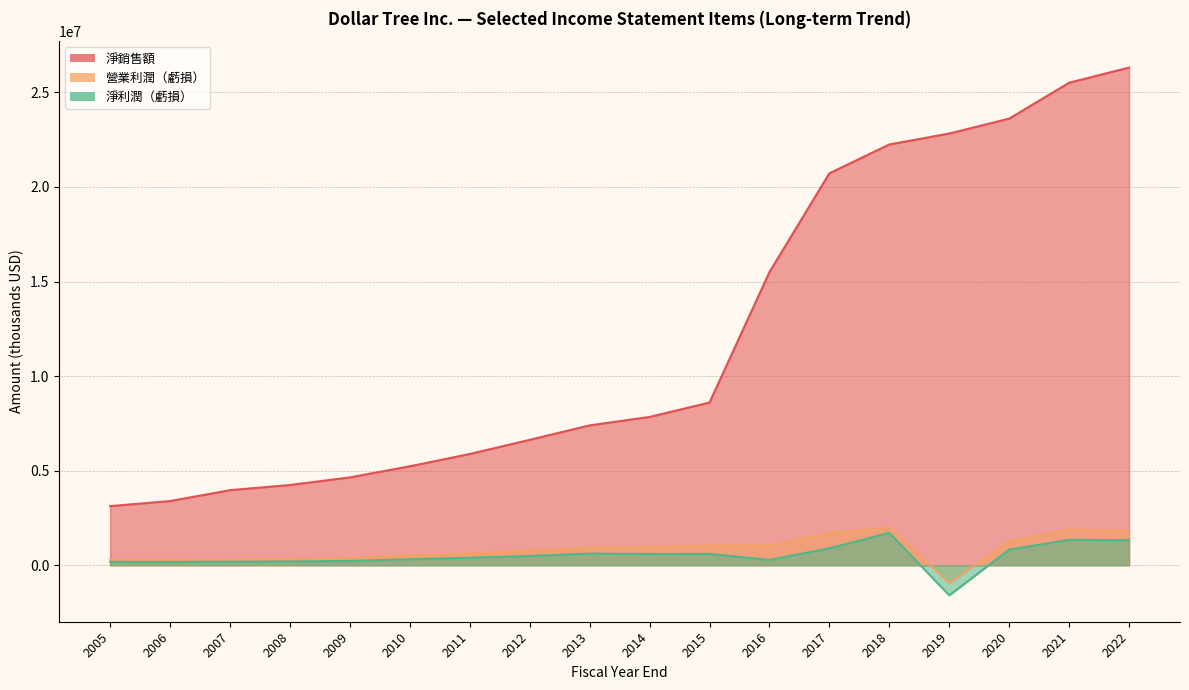

List the series in order of their peak value, highest first.

淨銷售額, 營業利潤（虧損）, 淨利潤（虧損）